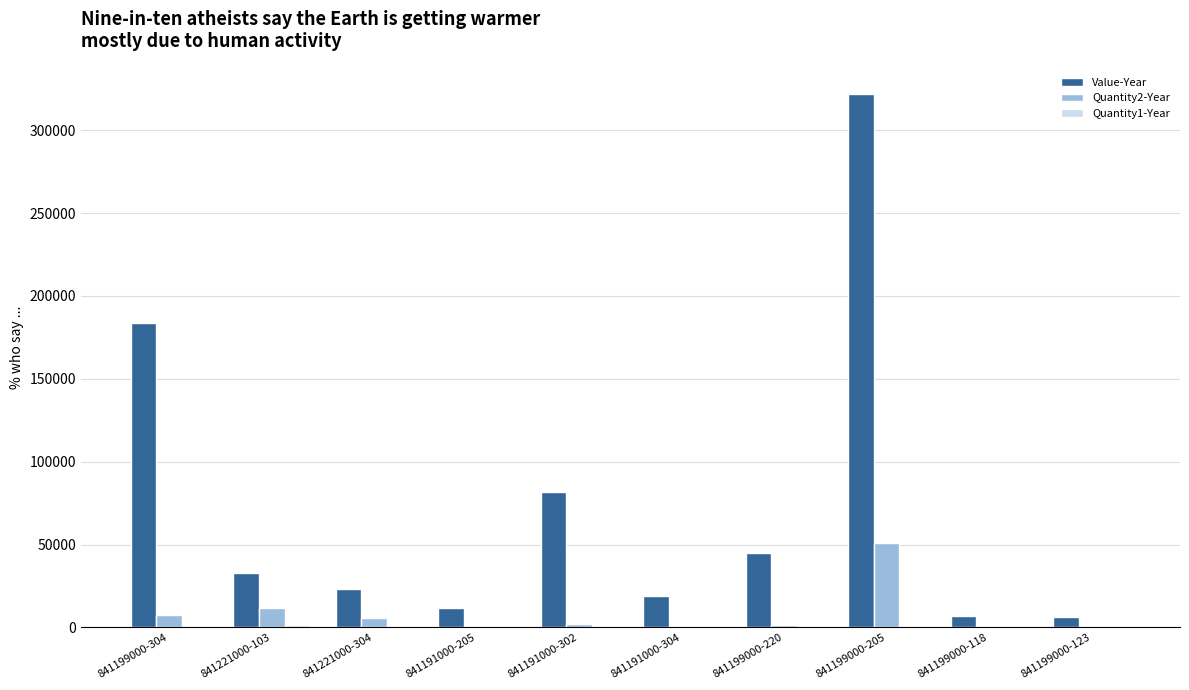

What is the greatest value displayed?

321572